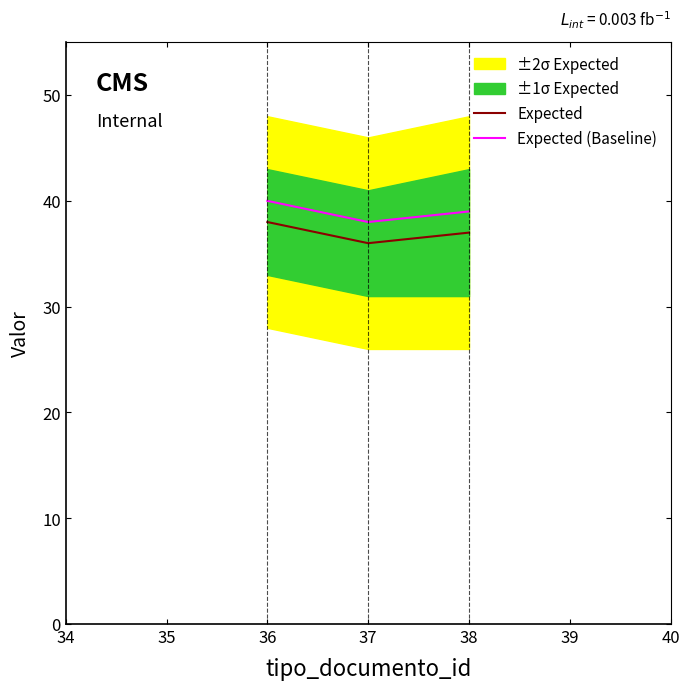

How many Expected values are between 36 and 38?

3